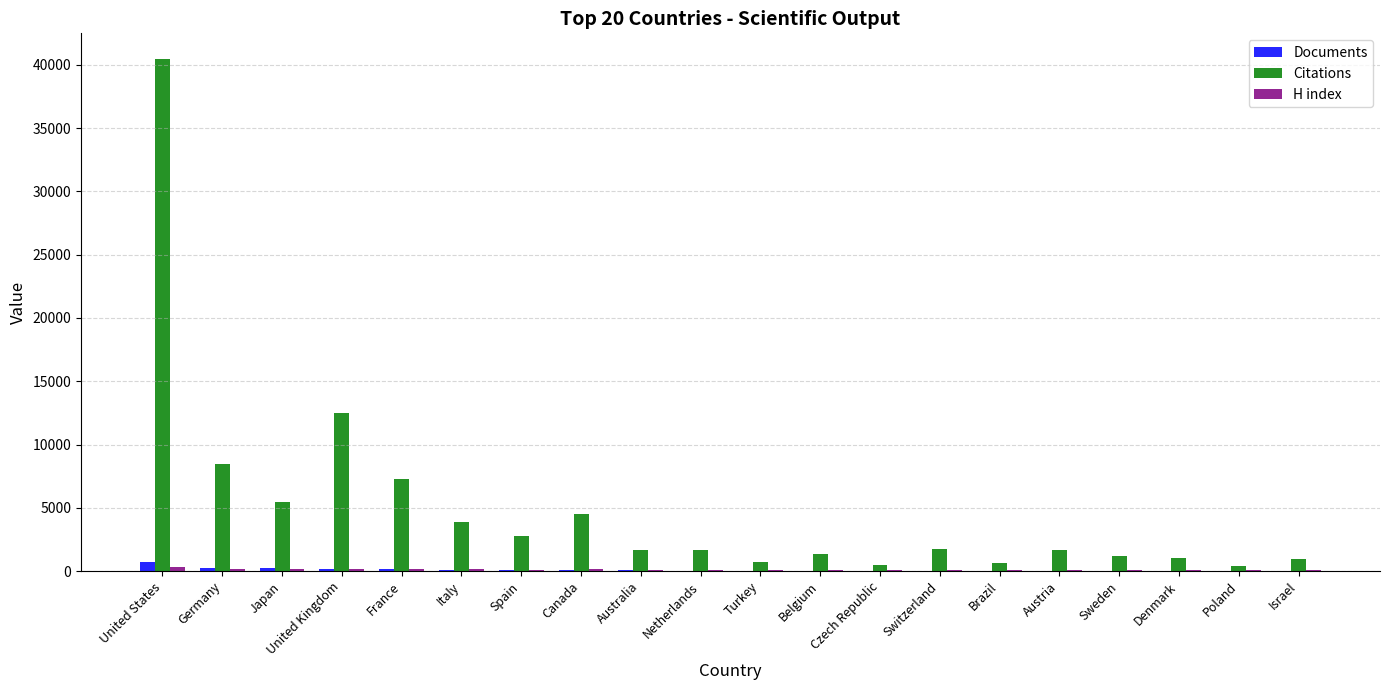

How many groups of bars are there?

20